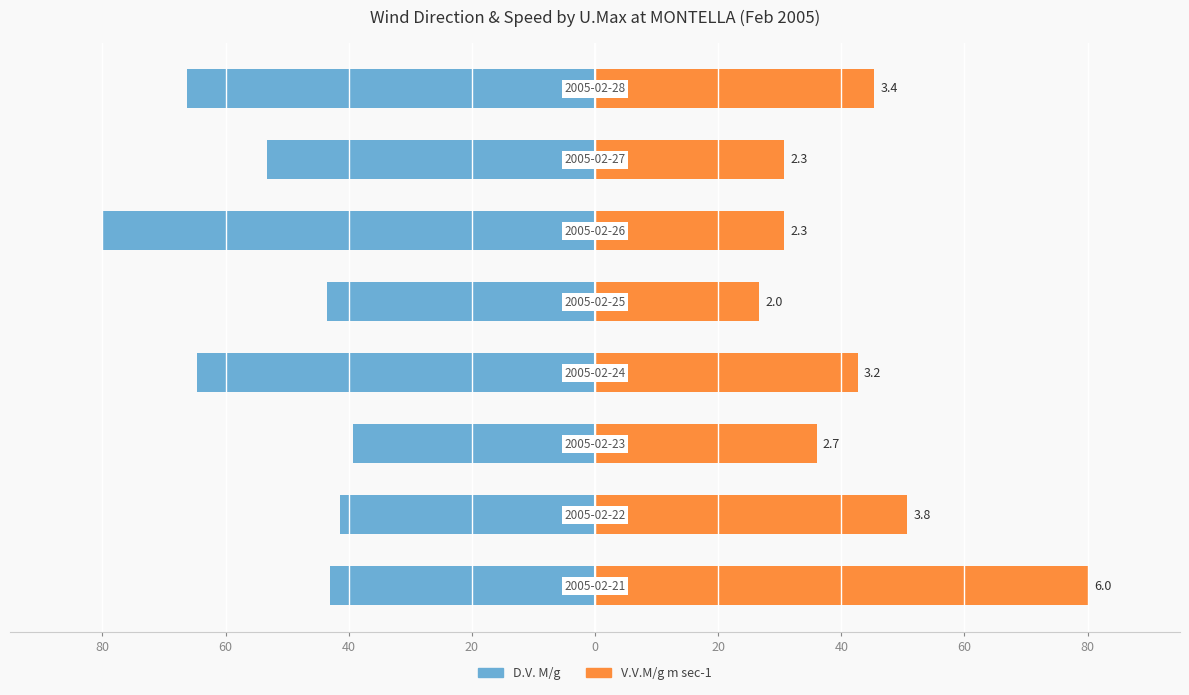

How many bars are there in each group?

2